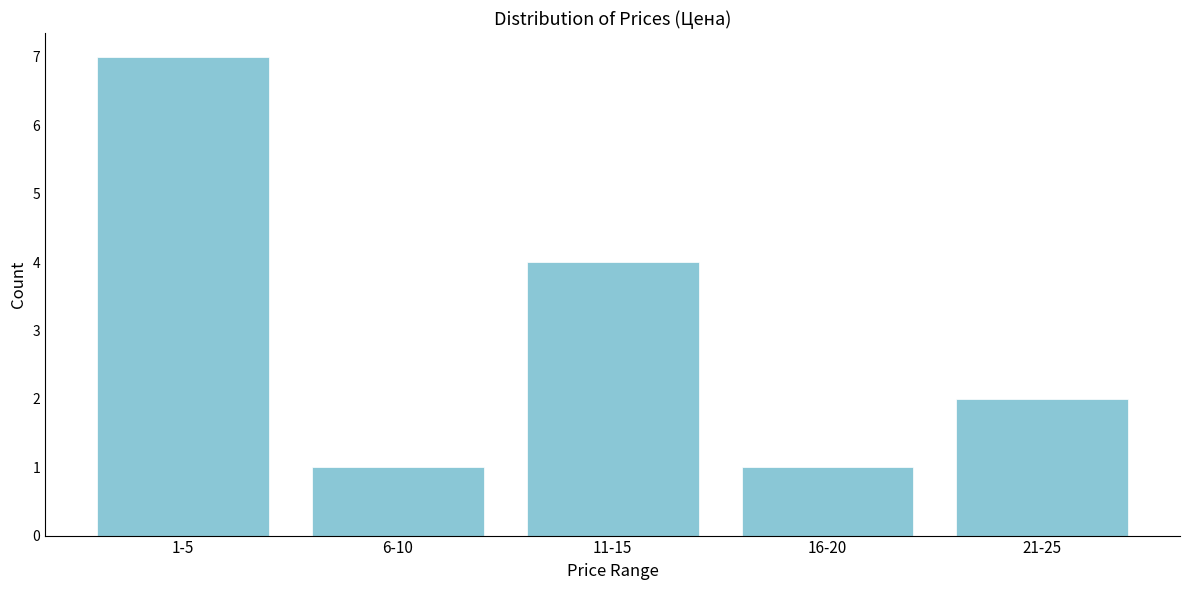

Reading left to right, list all the values displayed in this chart.

7	1	4	1	2